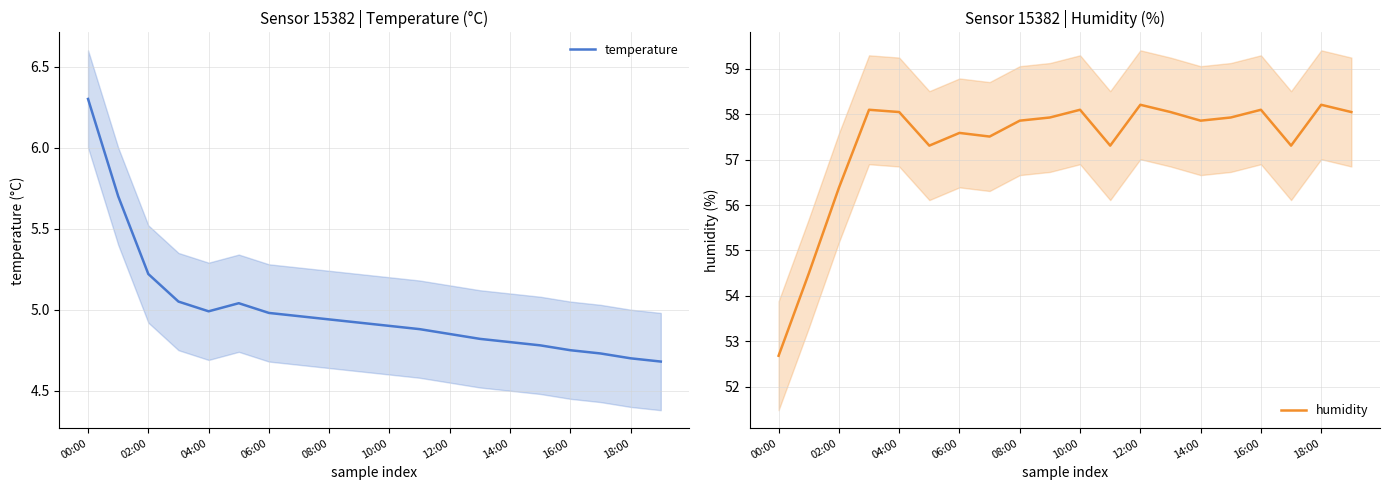

At which label does humidity reach its minimum?

00:00